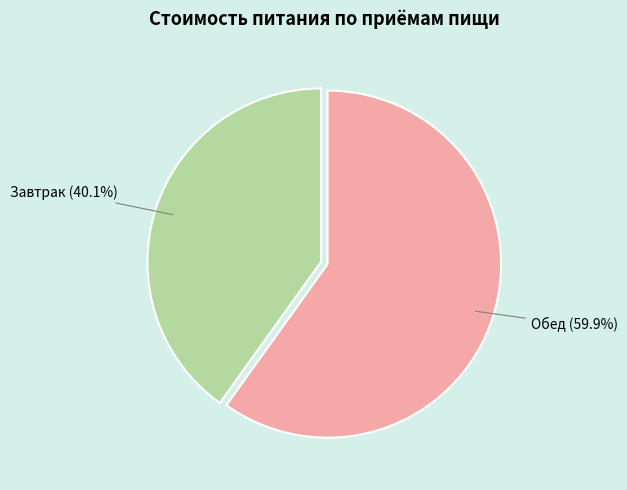

To the nearest percent, what portion does Обед represent?

60%